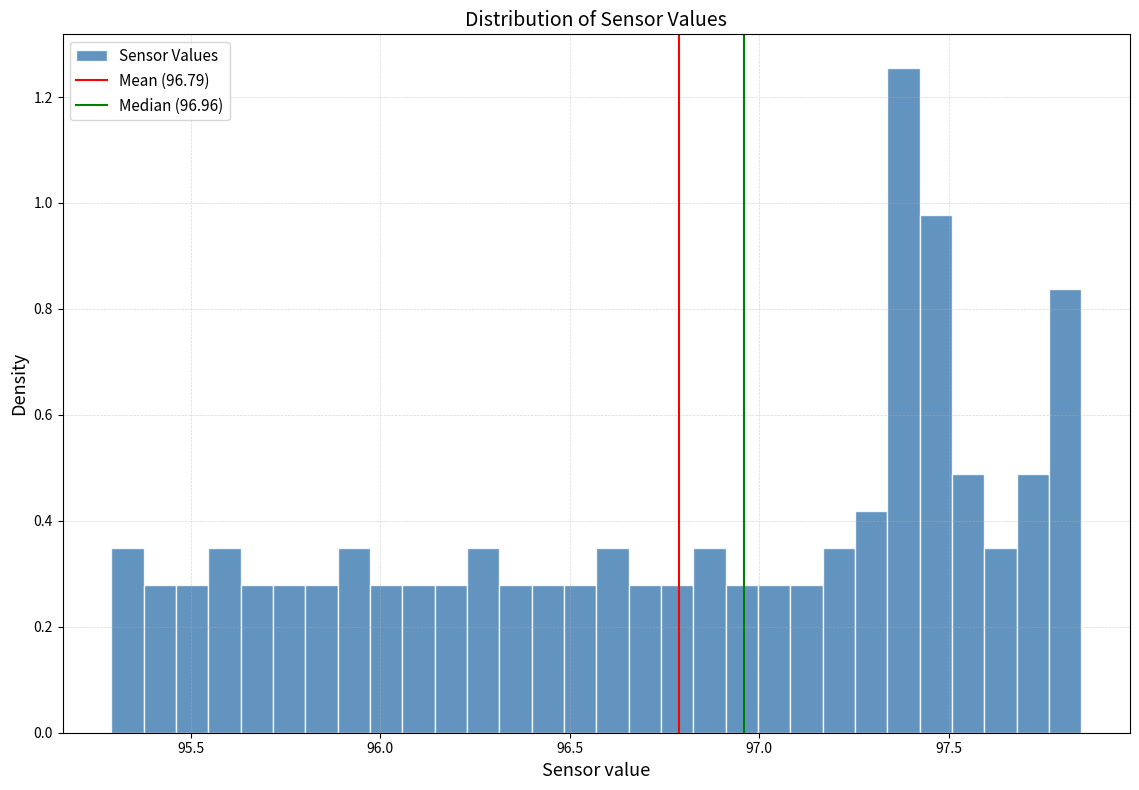

Read against the x-axis, roughly where is the centre of the tallest bar?

97.40